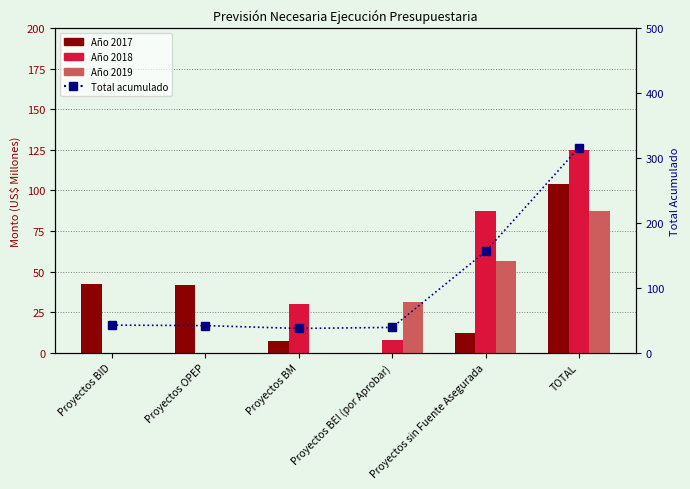

List the labels in order of Año 2018 value, smallest first.

Proyectos BID, Proyectos OPEP, Proyectos BEI (por Aprobar), Proyectos BM, Proyectos sin Fuente Asegurada, TOTAL